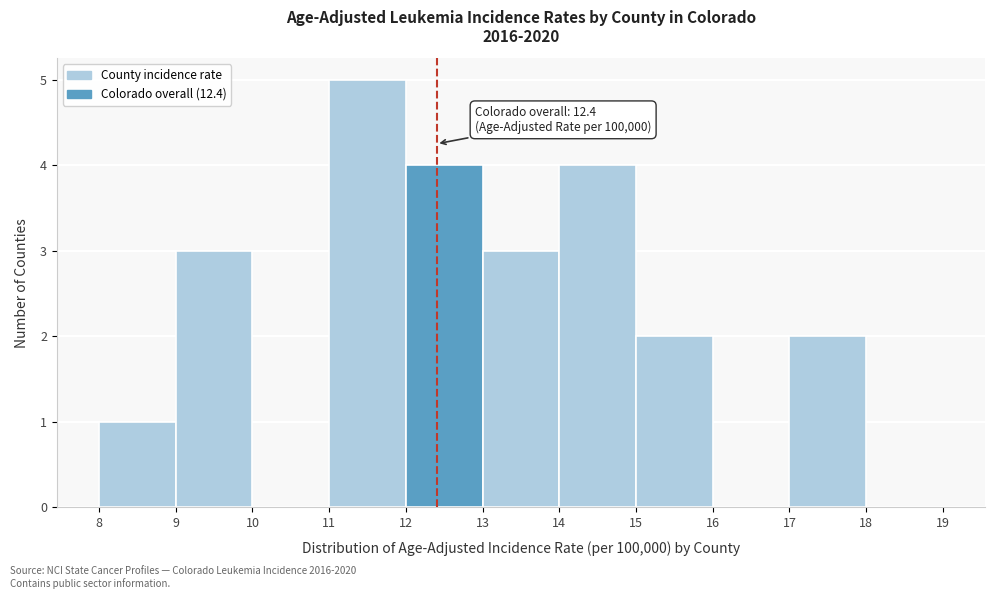

Over which range of the x-axis is the bar tallest?

11 to 12